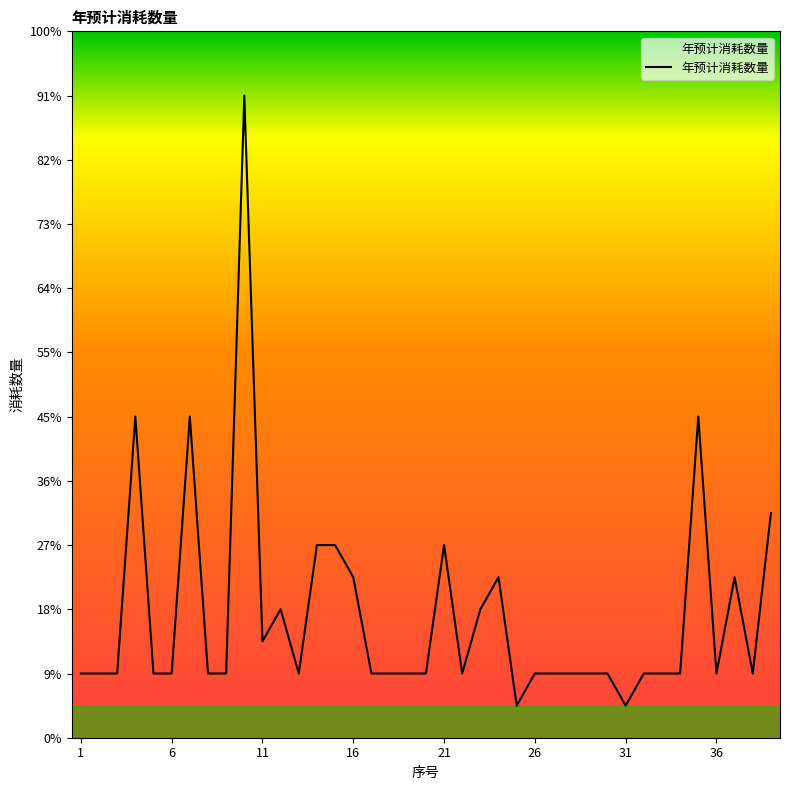

Is this an area chart (filled region under the line)?

Yes